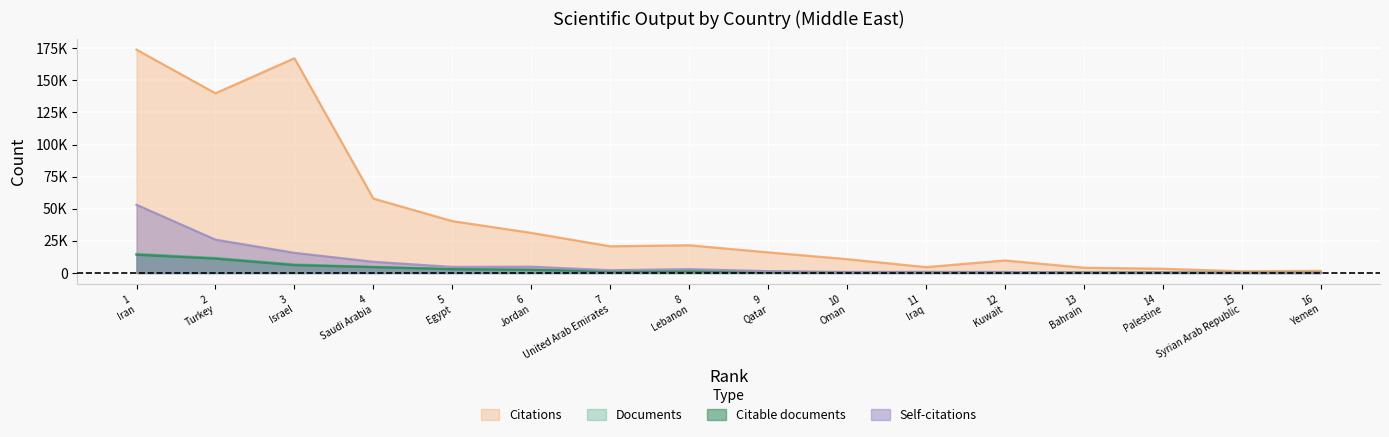

What is the total value across all series at 9 Qatar?

19134